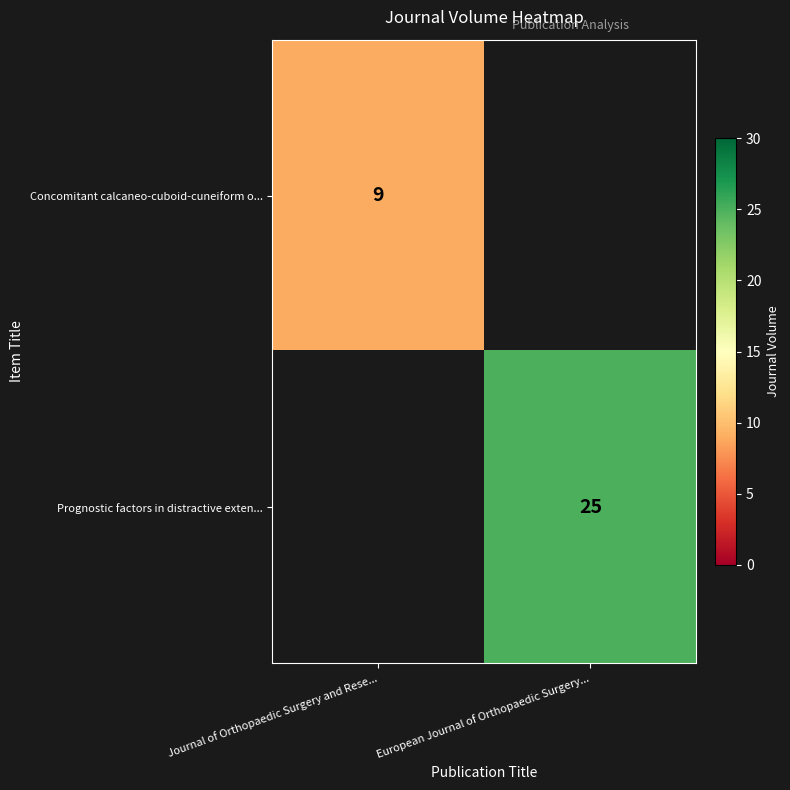

Is the value of Prognostic factors in distractive exten... at European Journal of Orthopaedic Surgery... greater than the value of Concomitant calcaneo-cuboid-cuneiform o... at Journal of Orthopaedic Surgery and Rese...?

Yes